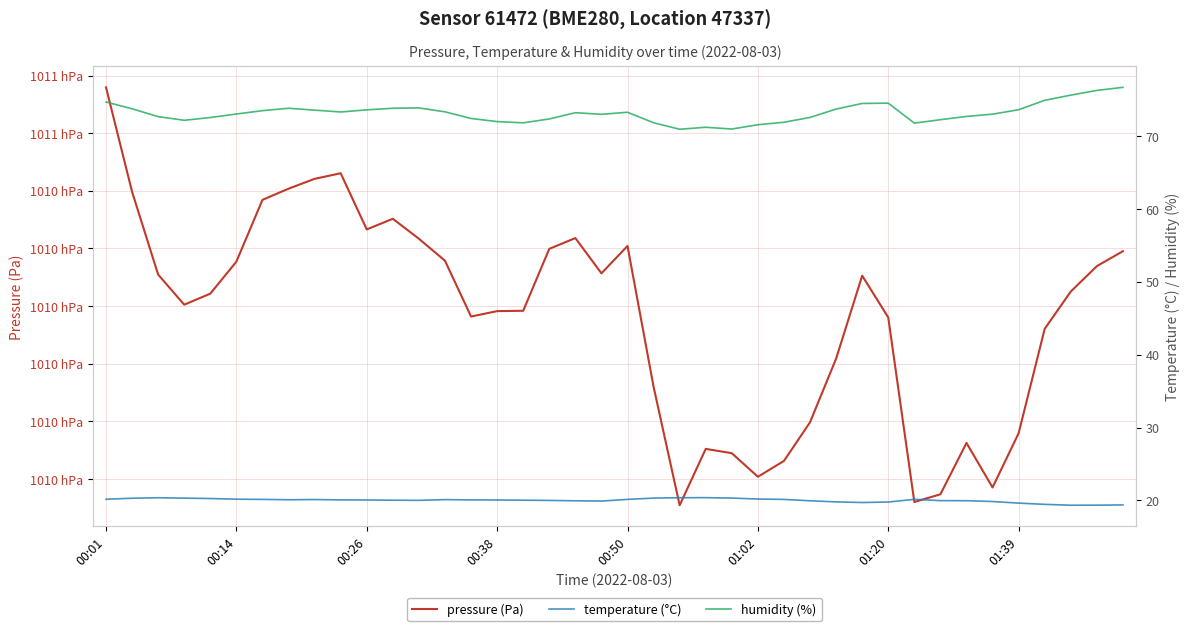

Which series has the largest total across all categories?

pressure (Pa)